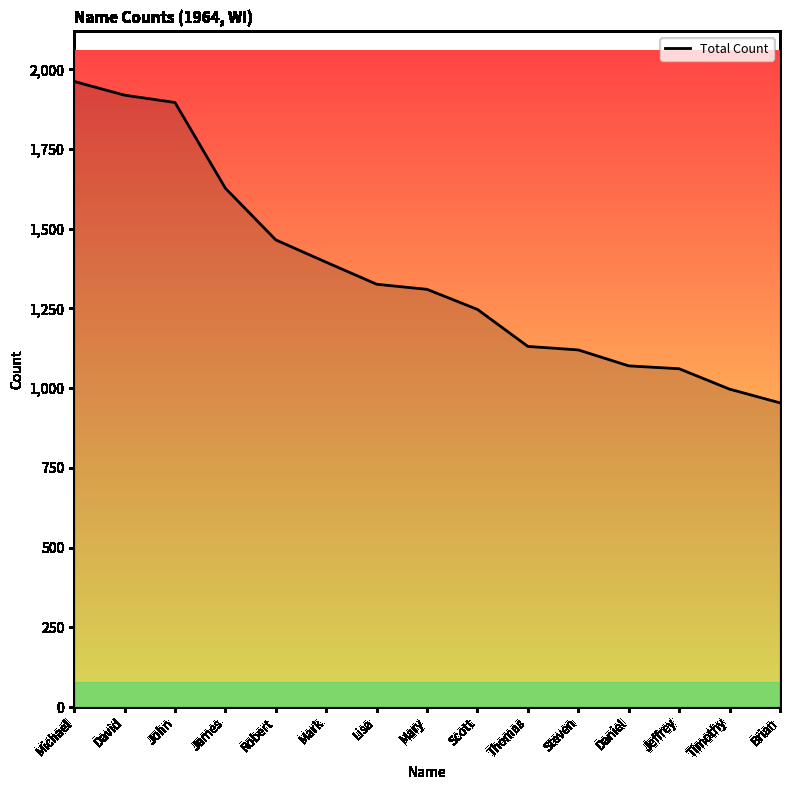

Approximately how many times larger is the value at Thomas compared to Mark?

0.8